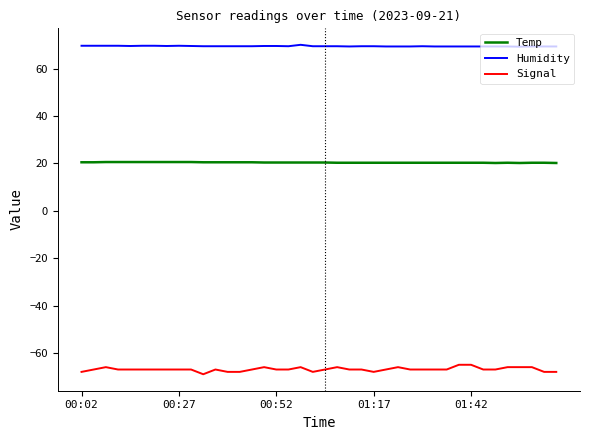

List the series in order of their peak value, highest first.

Humidity, Temp, Signal